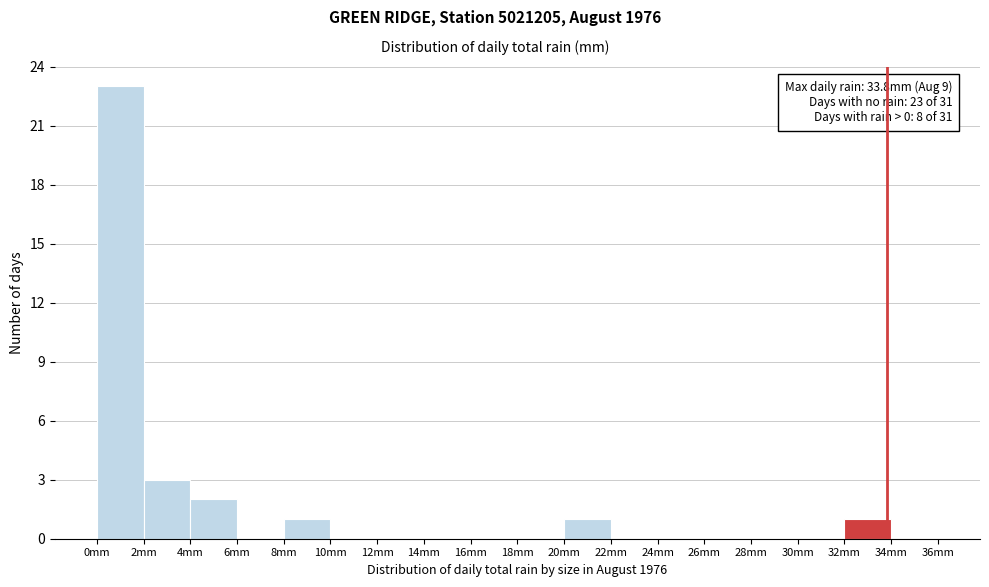

Which range on the x-axis has the tallest bar?

0 to 2